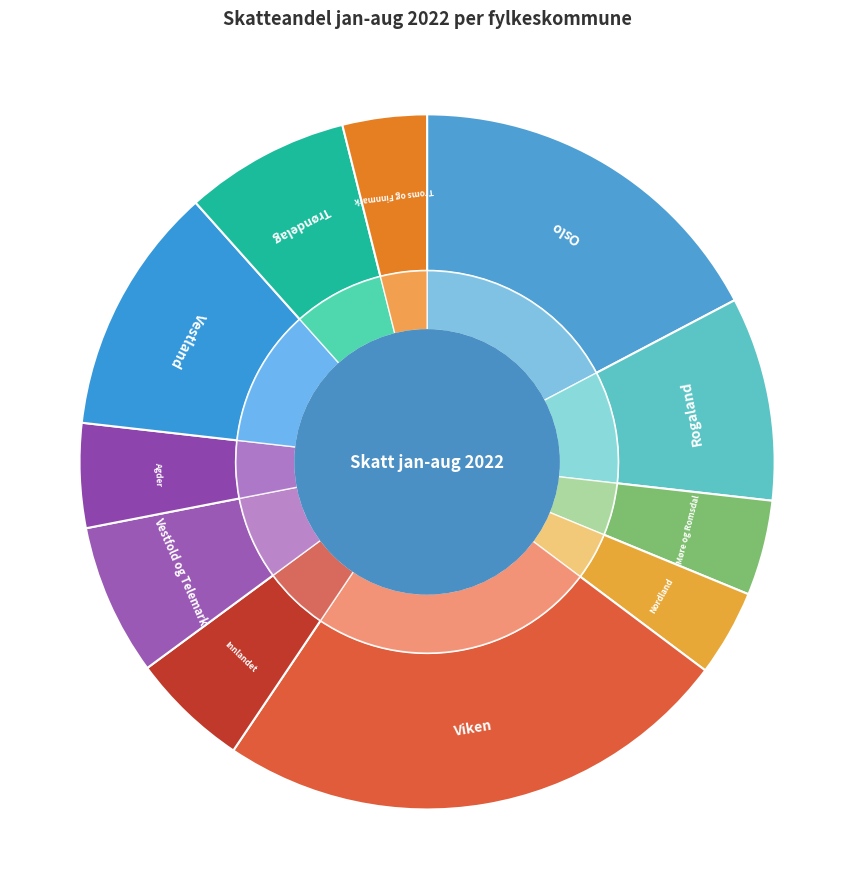

How many slices are in this pie chart?

11